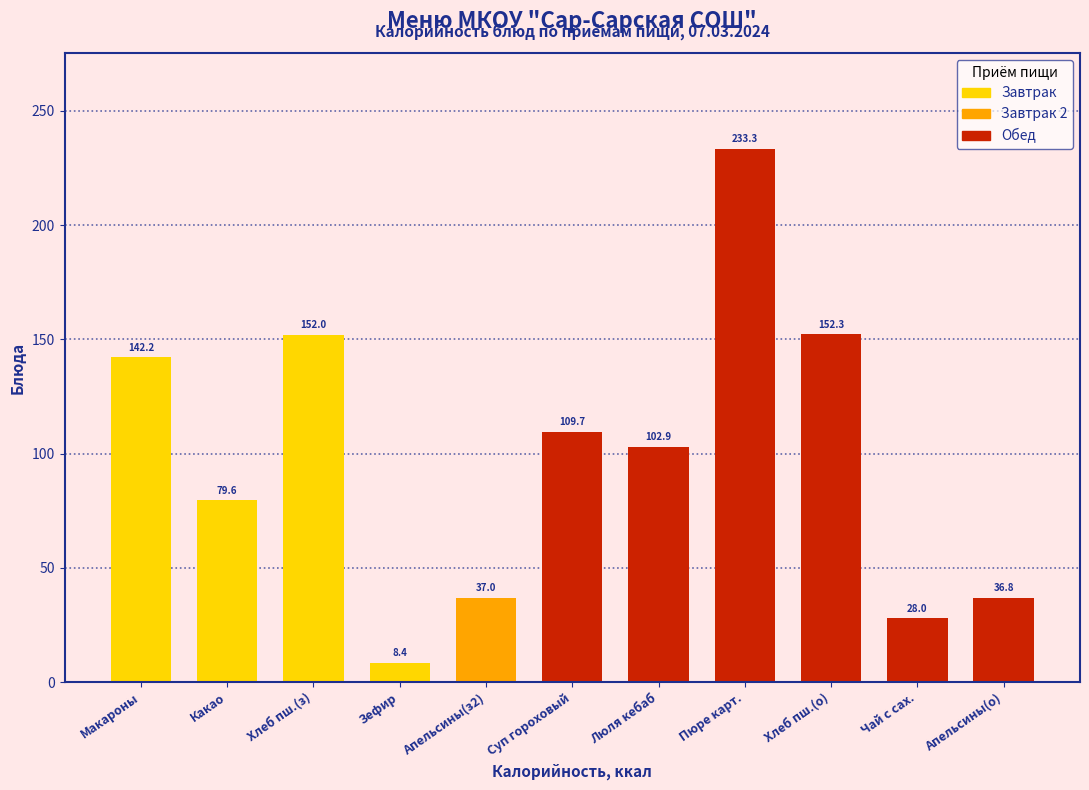

List the labels in order of value, largest first.

Пюре карт., Хлеб пш.(о), Хлеб пш.(з), Макароны, Суп гороховый, Люля кебаб, Какао, Апельсины(з2), Апельсины(о), Чай с сах., Зефир